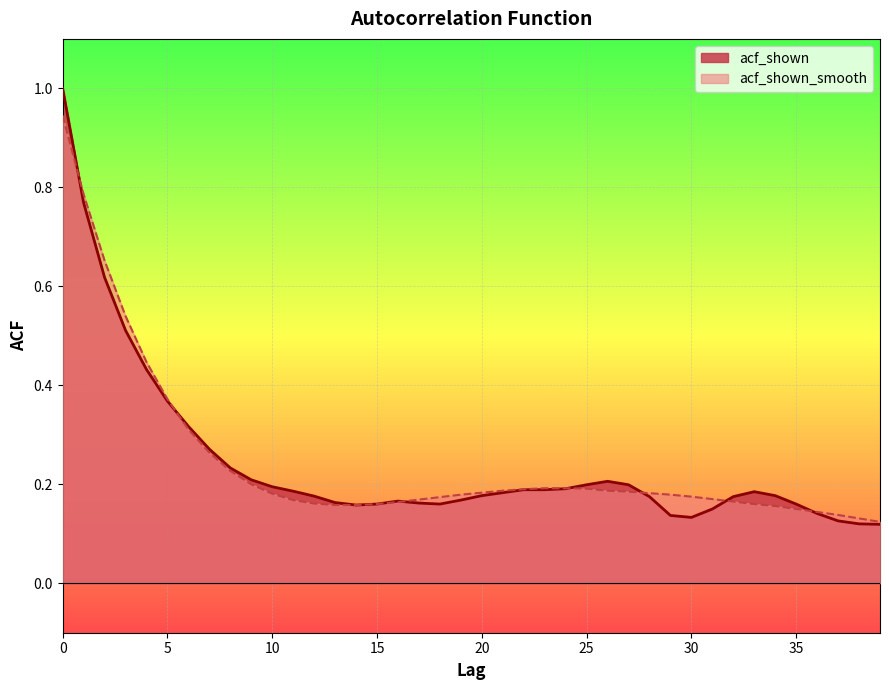

How many lines are shown in the chart?

2